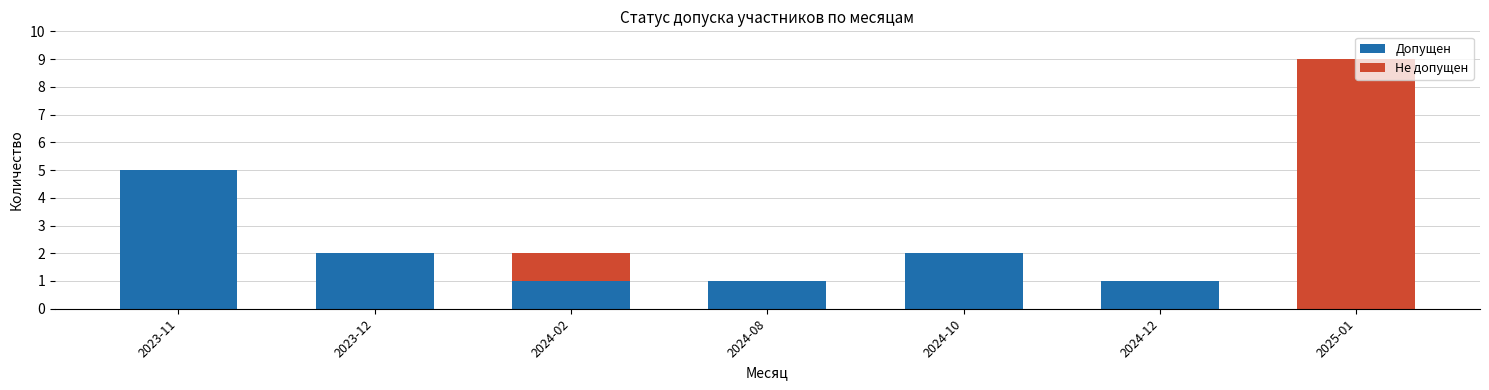

Does the chart contain stacked bars?

Yes